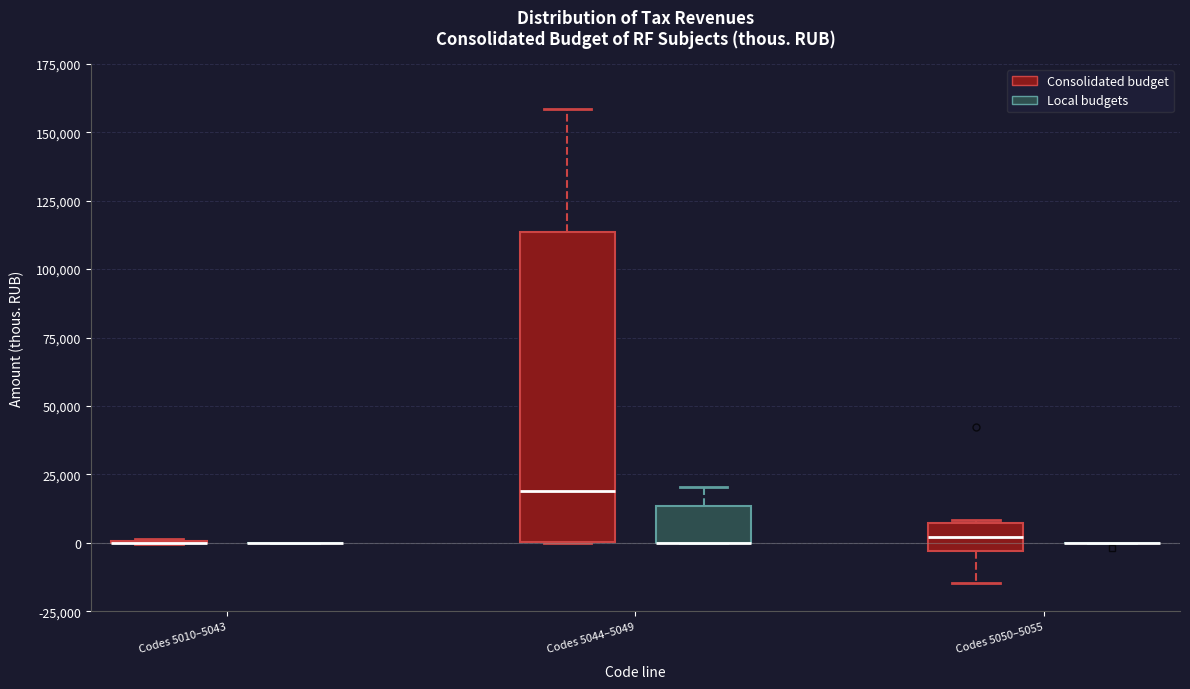

Where is the upper edge of the box for Codes 5044–5049 (Local budgets) on the y-axis? The values are not printed on the chart, so give them approximately, as read against the axis.

15000